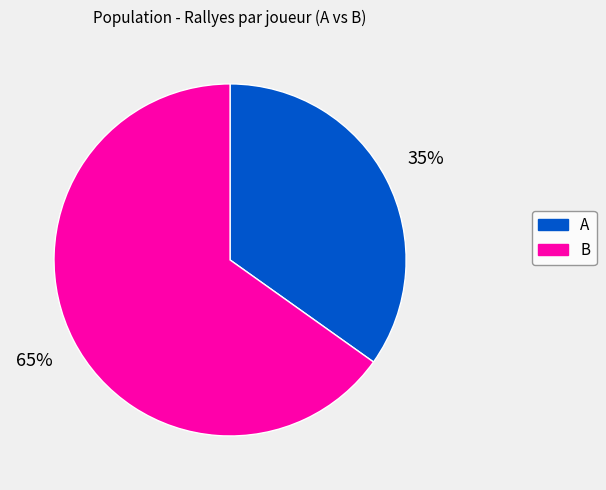

To the nearest percent, what is the combined percentage of A and B?

100%